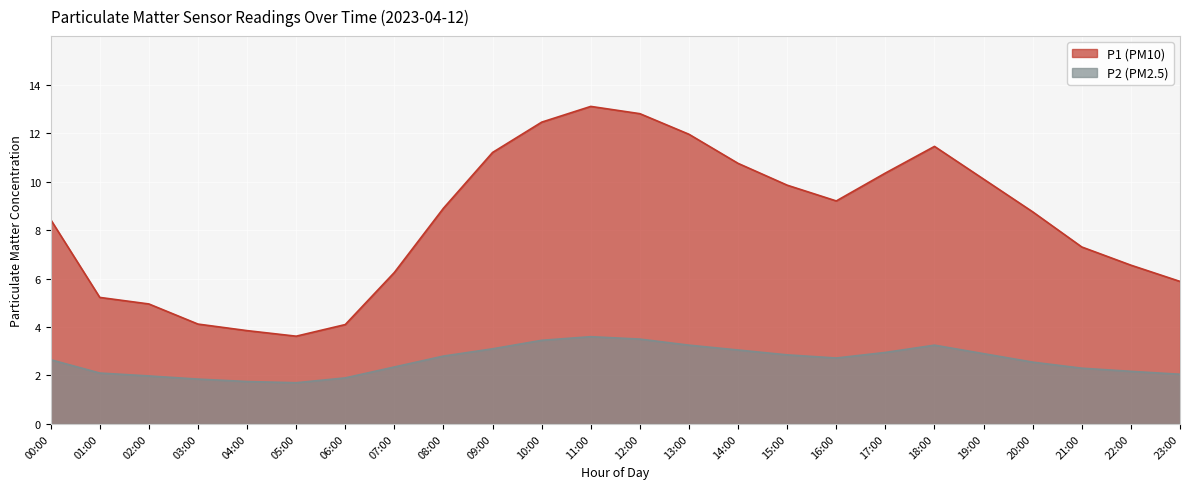

What is the average value of the P1 series?

8.4